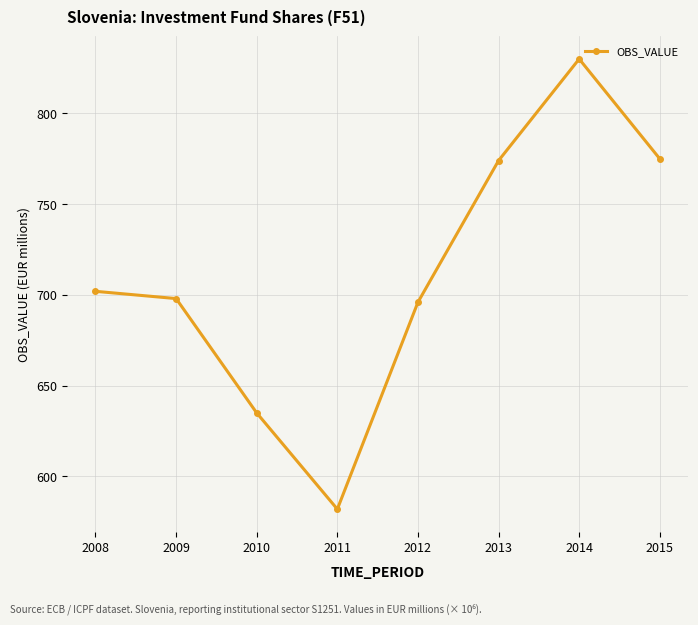

Is it true that the value at 2008 is 1013?

False